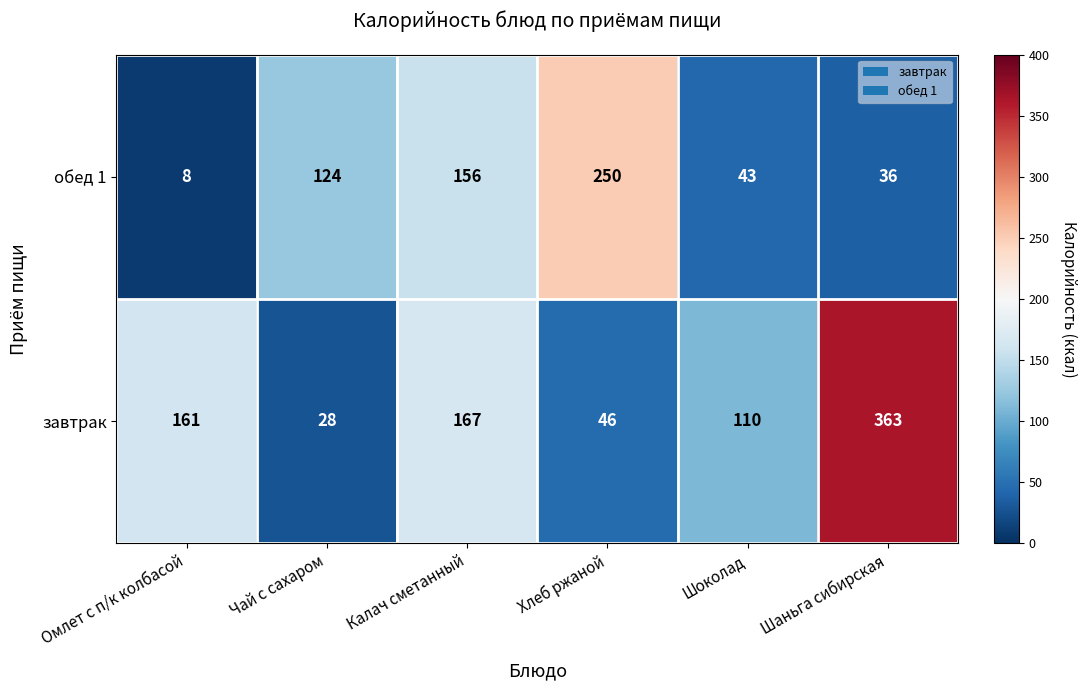

List the series in order of their peak value, lowest first.

обед 1, завтрак